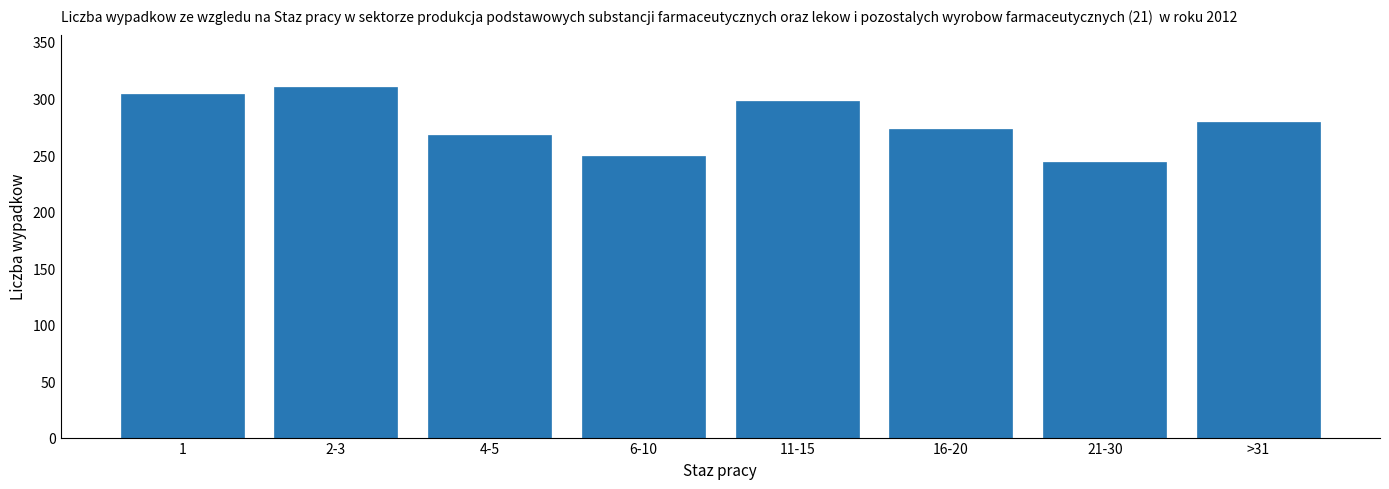

Reading left to right, list all the values displayed in this chart.

304	310	268	249	298	273	244	279